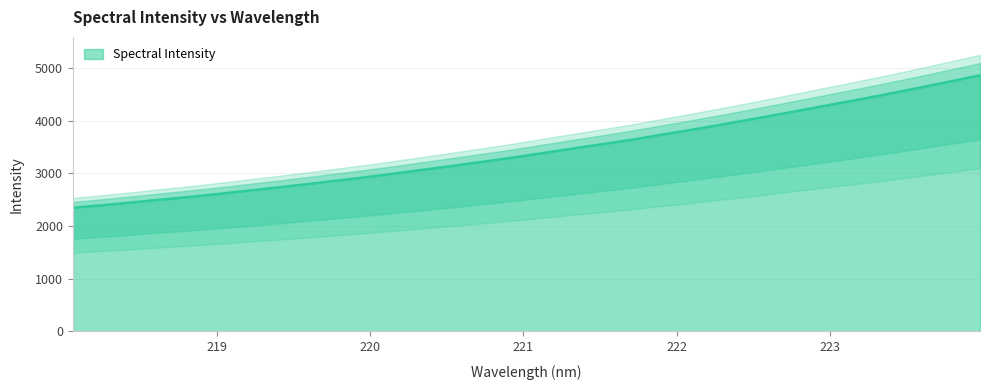

What is the greatest value displayed?

4863.7